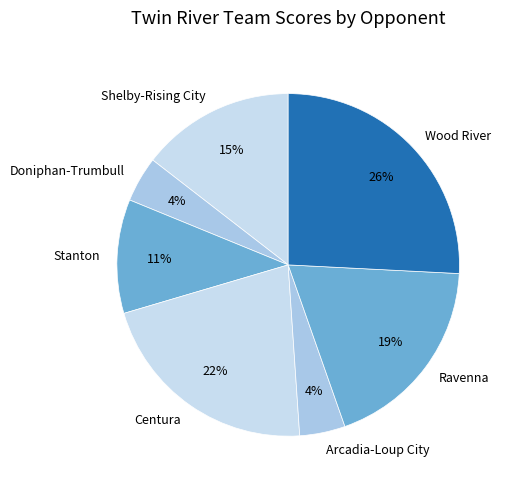

How many slices are in this pie chart?

7